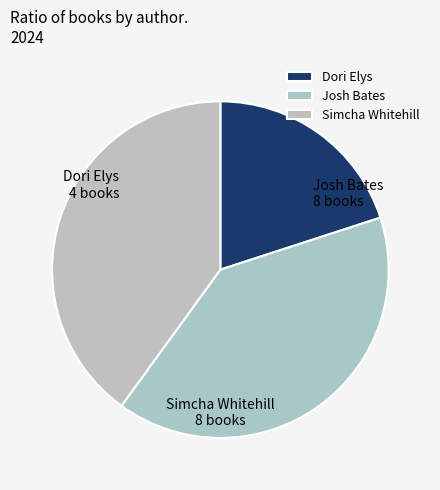

Which has a higher value, Simcha Whitehill or Dori Elys?

Simcha Whitehill